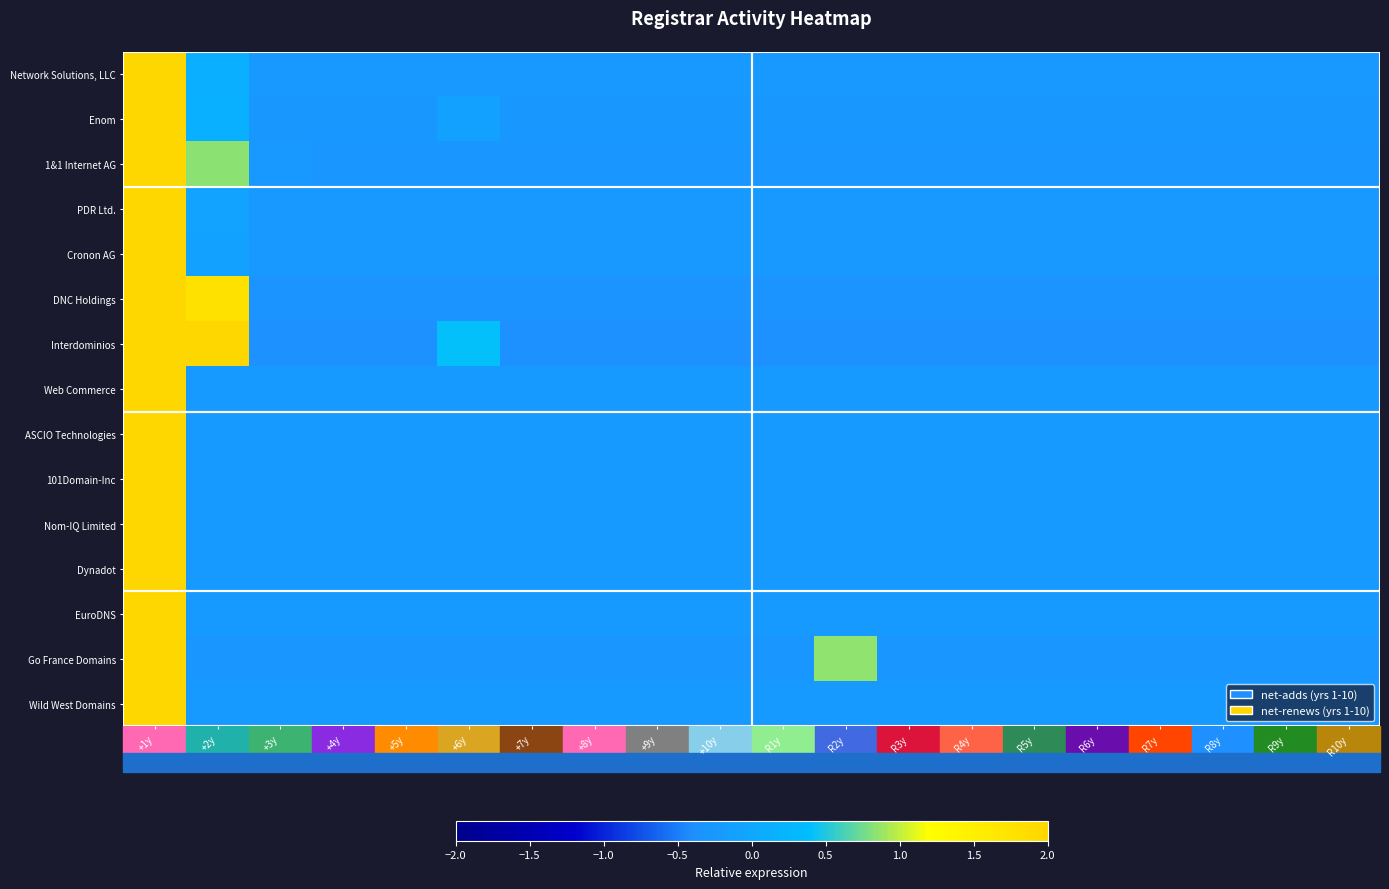

At which category does the chart reach its peak across all series?

+1y